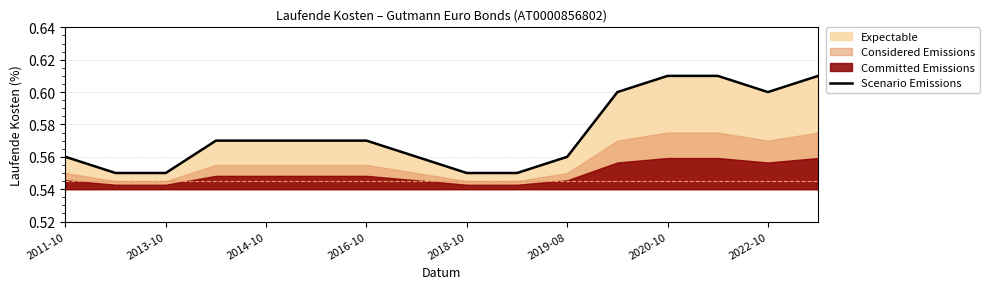

What is the difference between the maximum and minimum values?

0.1